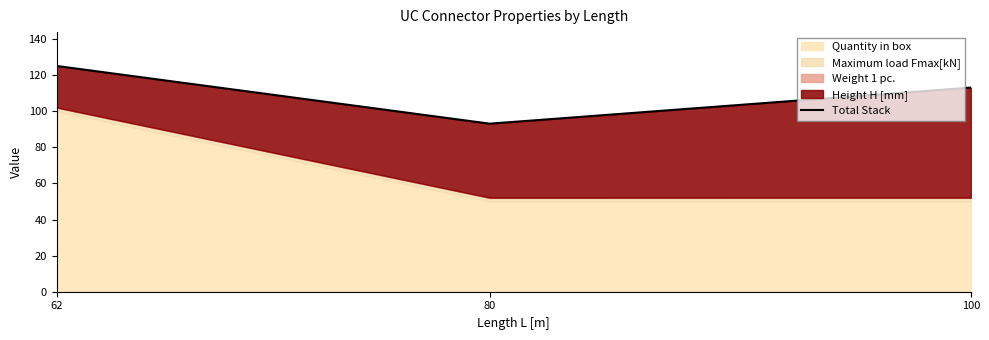

Which has a higher value, 100 or 62?

62